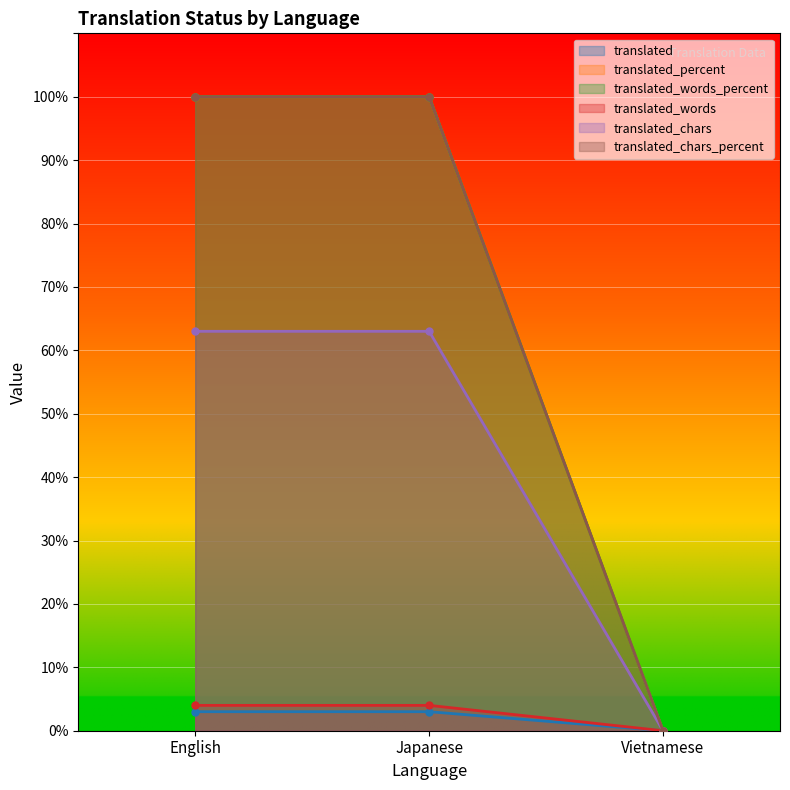

Is it true that translated equals -1 at Vietnamese?

False